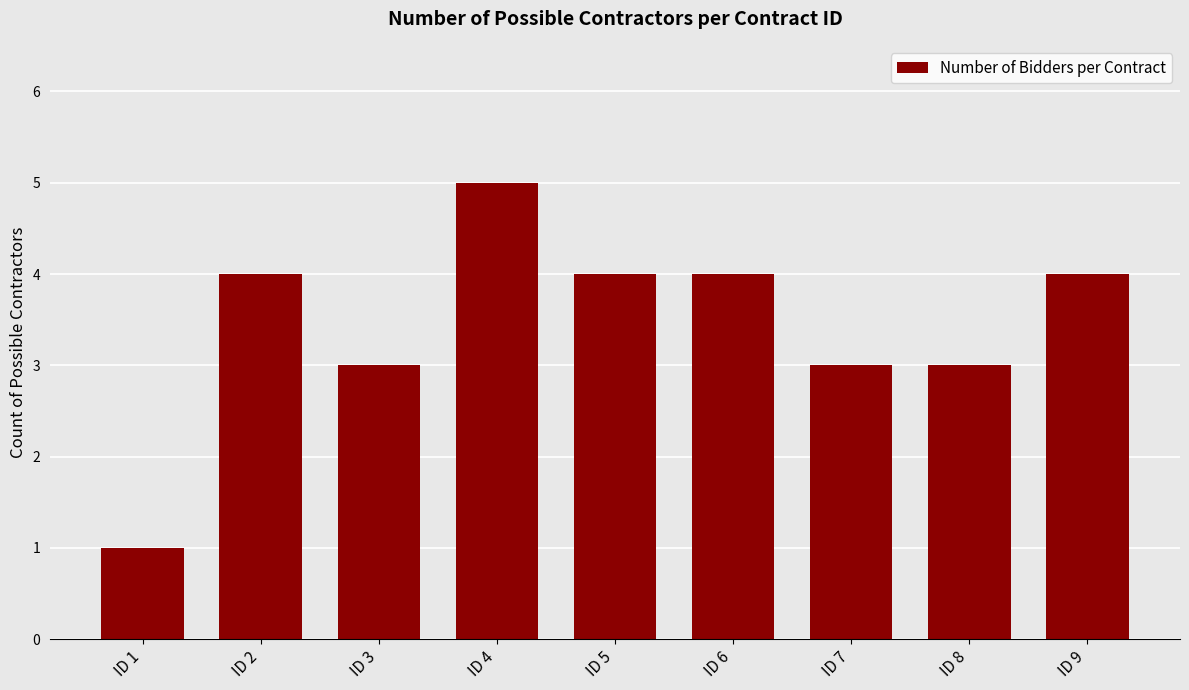

Reading left to right, list all the values displayed in this chart.

1	4	3	5	4	4	3	3	4